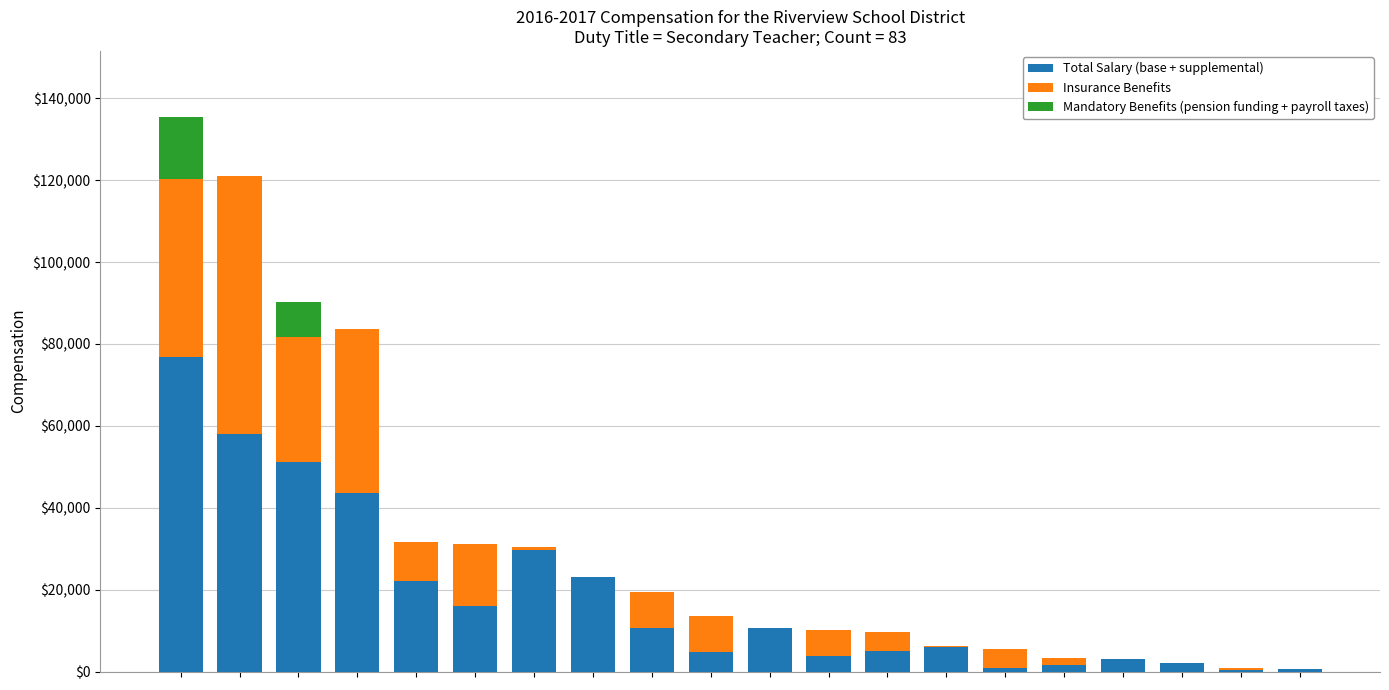

Are the bars grouped side by side (vs. stacked)?

No